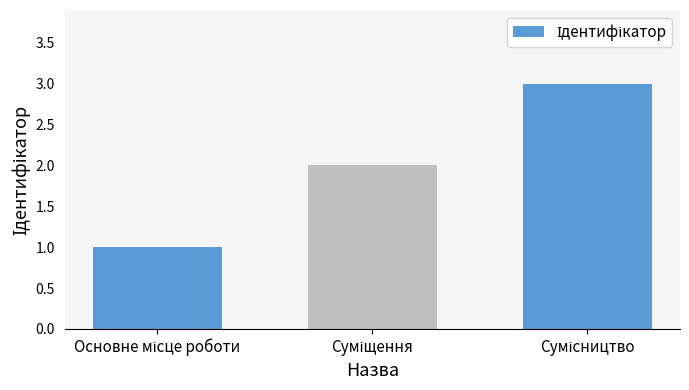

What is the difference between the maximum and second lowest values?

1